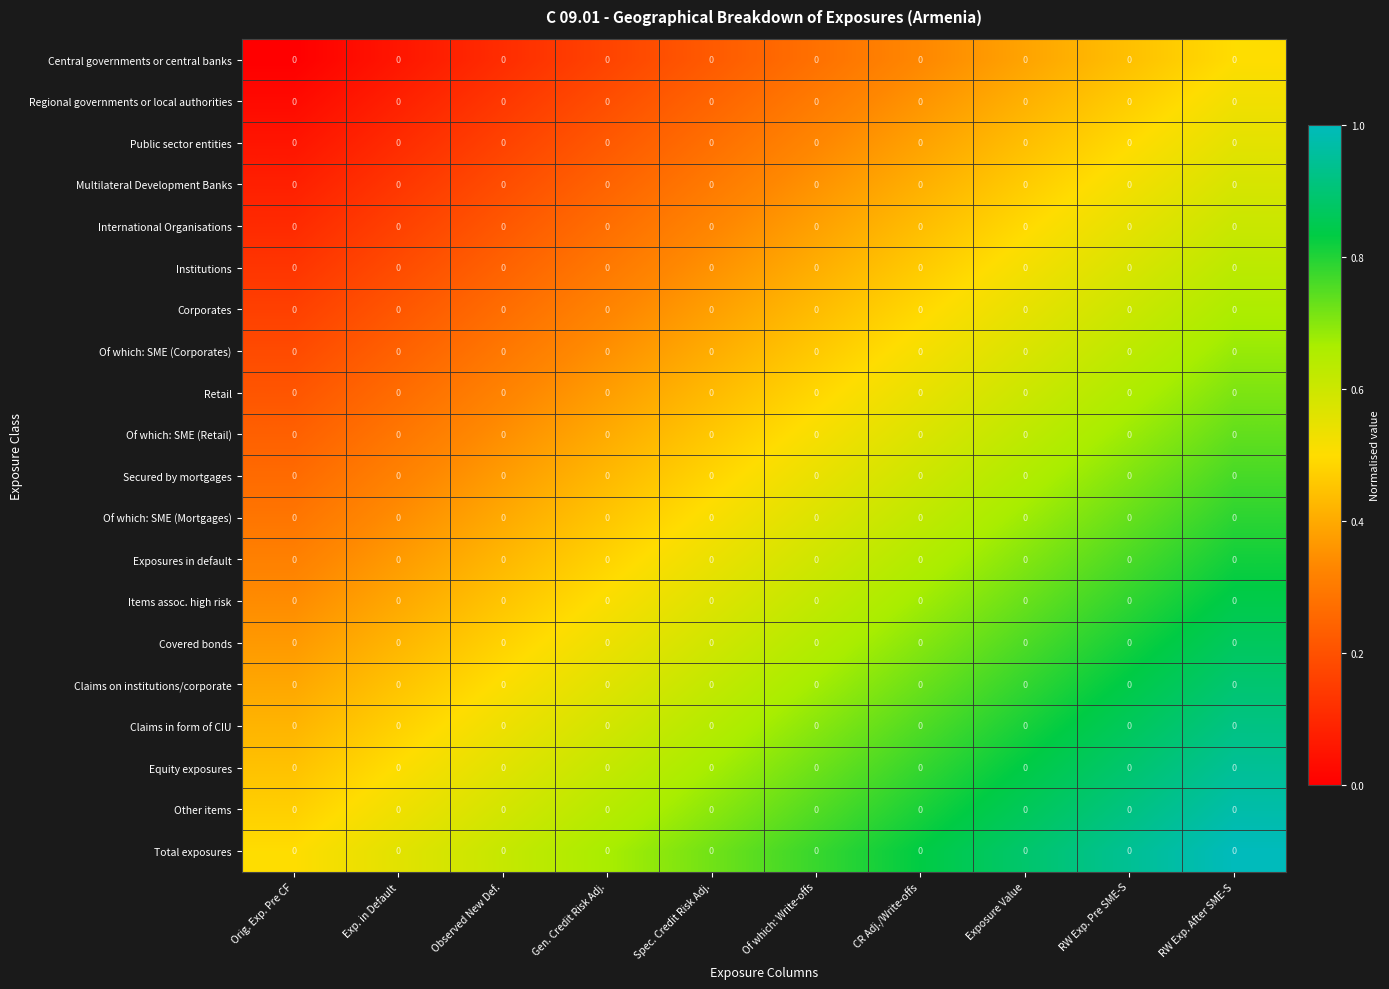

What is the average value of the Of which: SME (Retail) series?

0.5